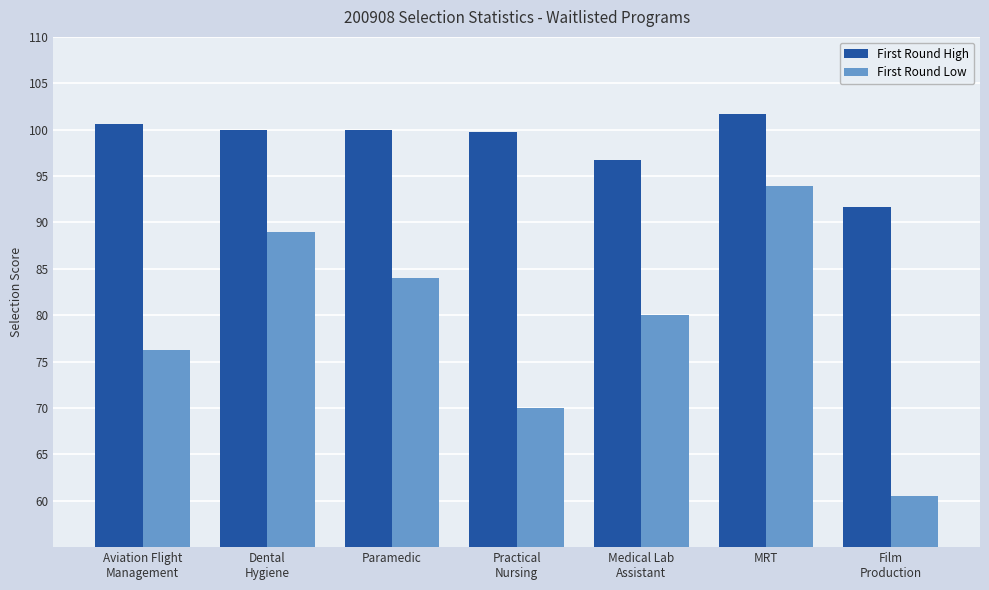

What is the sum of all First Round Low values?

553.6